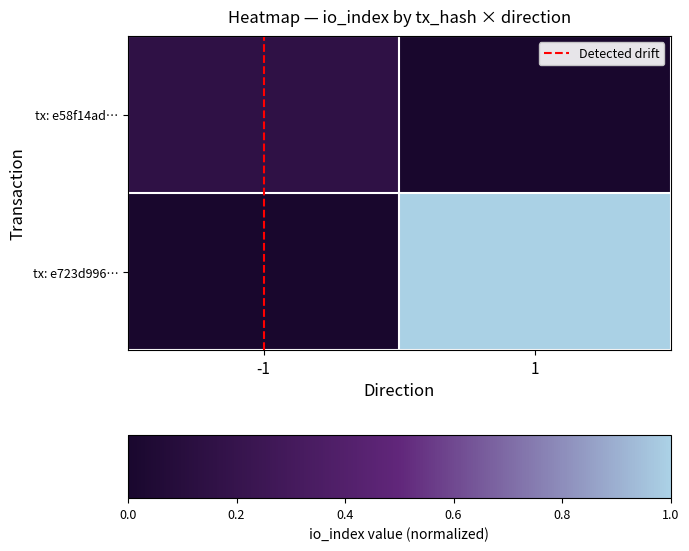

Which label corresponds to the largest value in the chart?

1